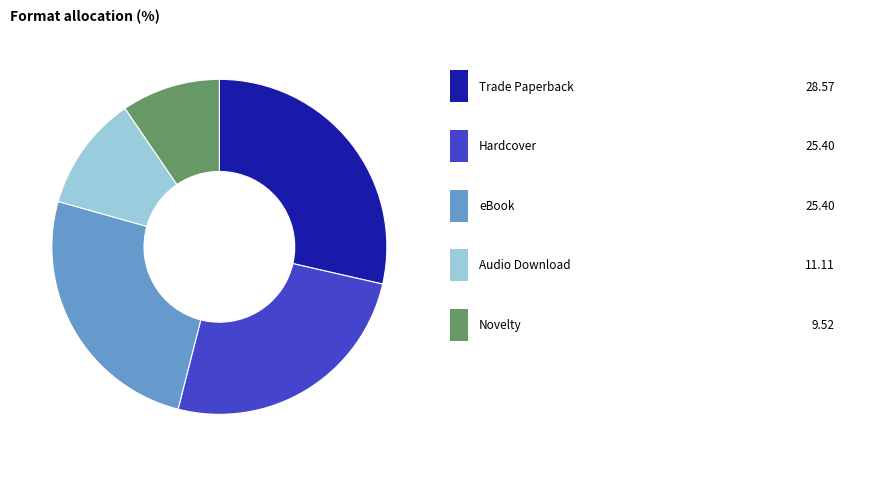

Is there any slice that represents more than half of the pie?

No